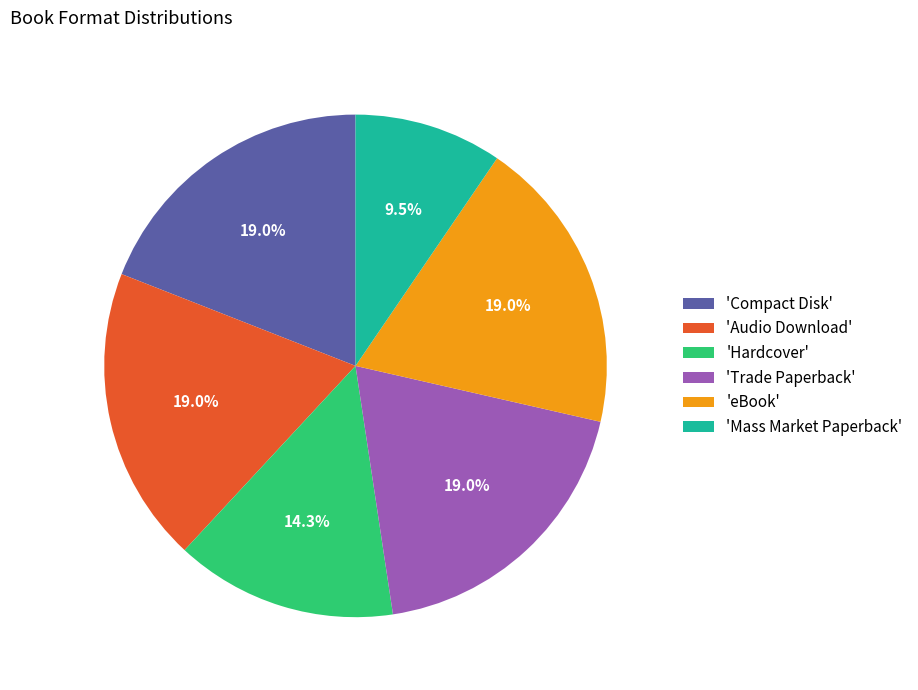

Is 'Compact Disk' the majority of the pie?

No